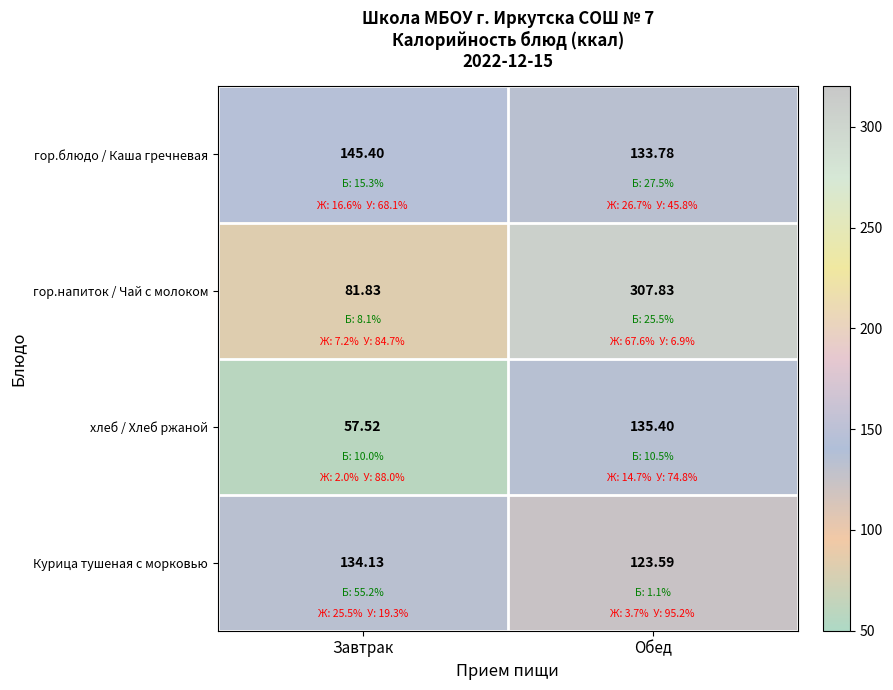

At Обед, list the series in order from largest to smallest.

гор.напиток / Чай с молоком, хлеб / Хлеб ржаной, гор.блюдо / Каша гречневая, Курица тушеная с морковью